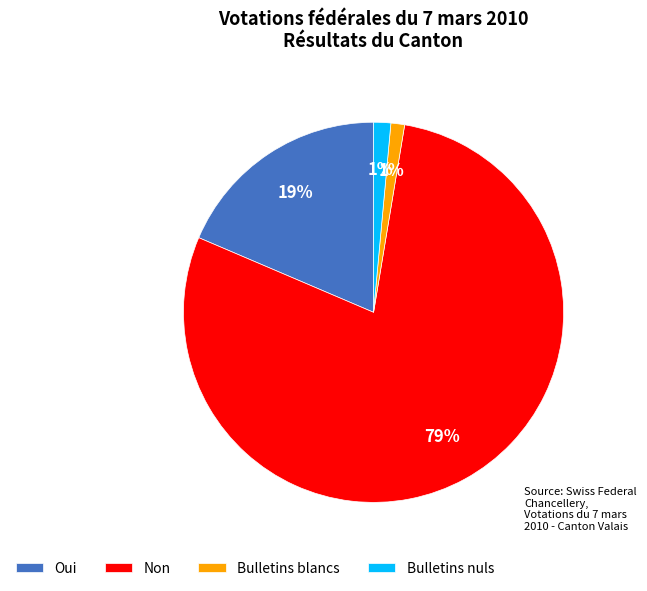

Combined, do Bulletins blancs and Bulletins nuls account for over 50%?

No